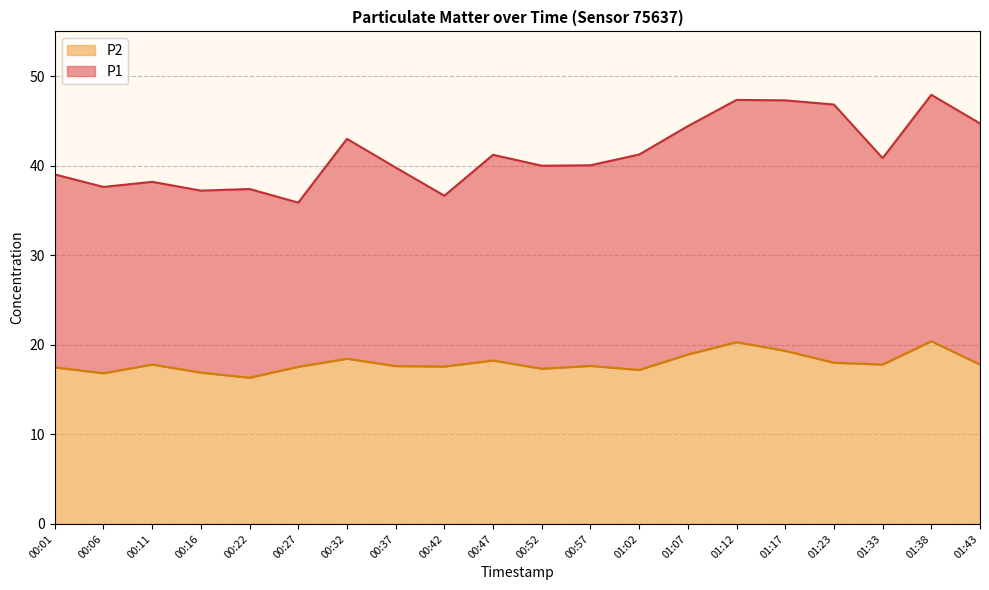

True or false: P2 and P1 intersect in this chart.

False